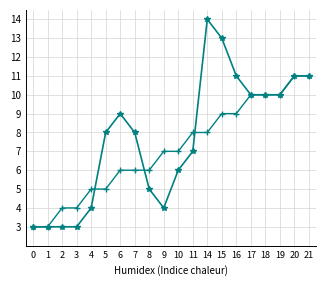

What is the total value across all series at 15?

22